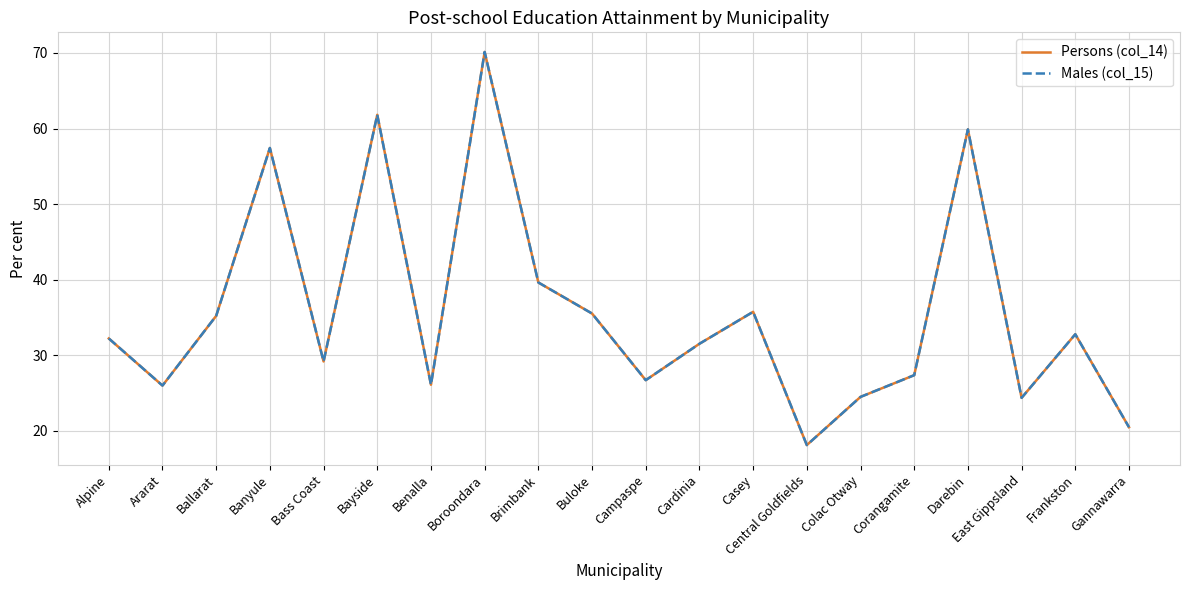

Where does the Persons (col_14) series first go above 32?

Alpine